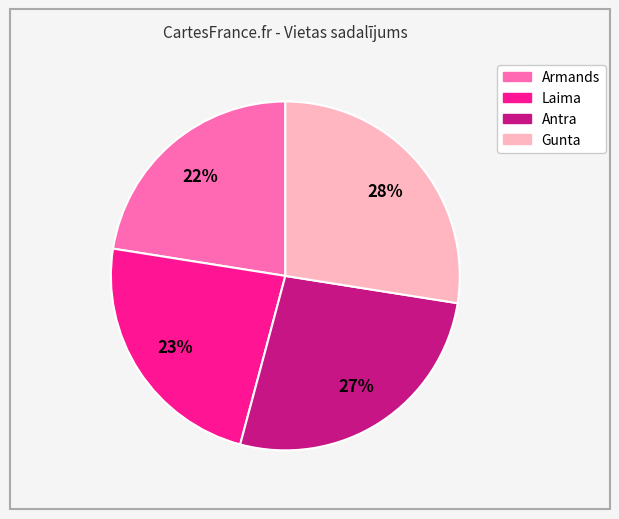

Combined, do Antra and Armands account for over 50%?

No